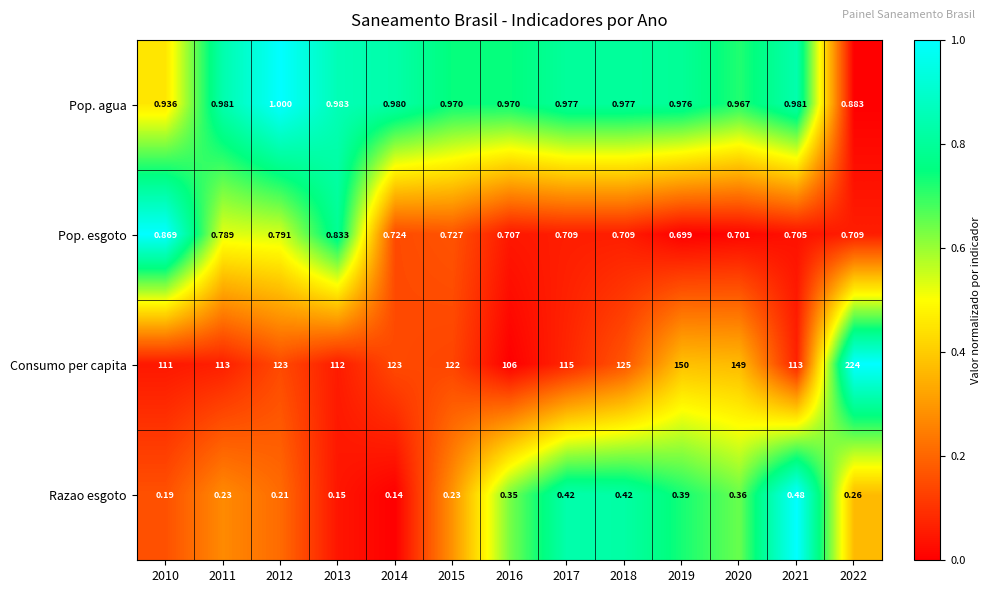

Which series has the largest total across all categories?

Consumo per capita